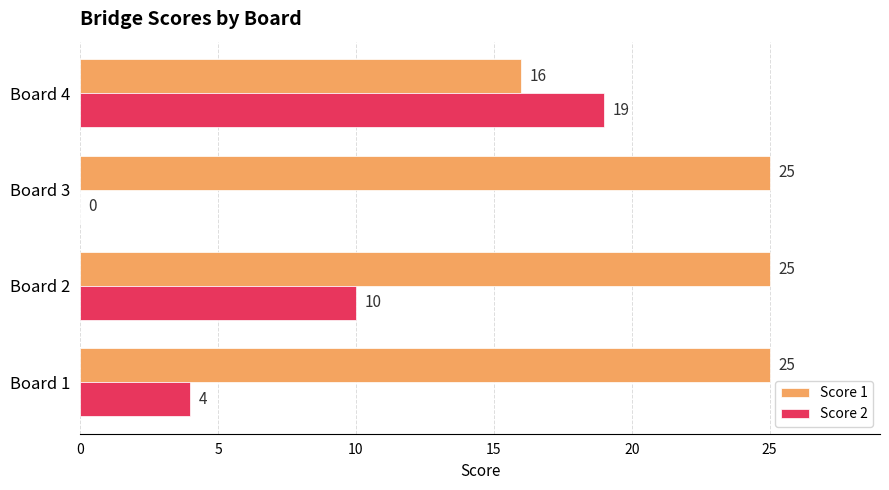

What value does the Score 2 series have at Board 2?

10